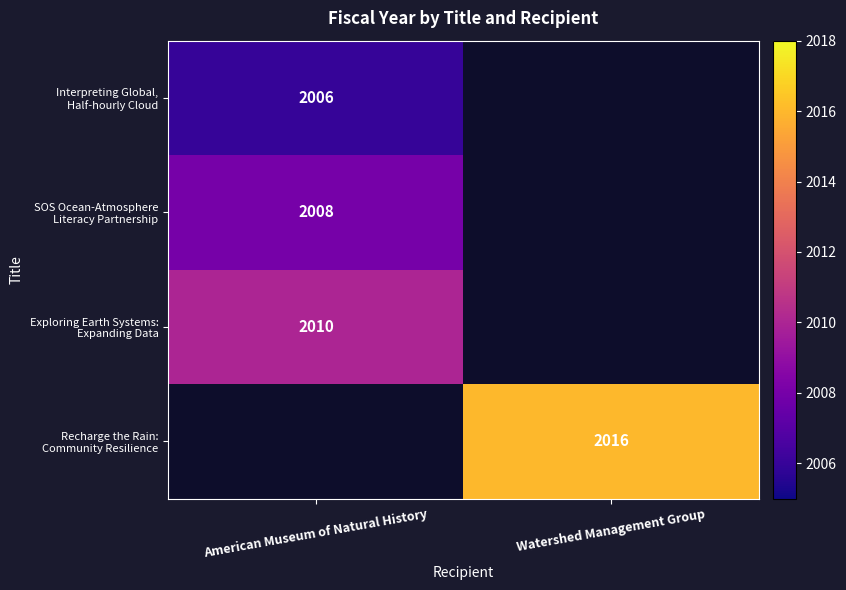

Between Watershed Management Group and American Museum of Natural History, which is larger?

American Museum of Natural History